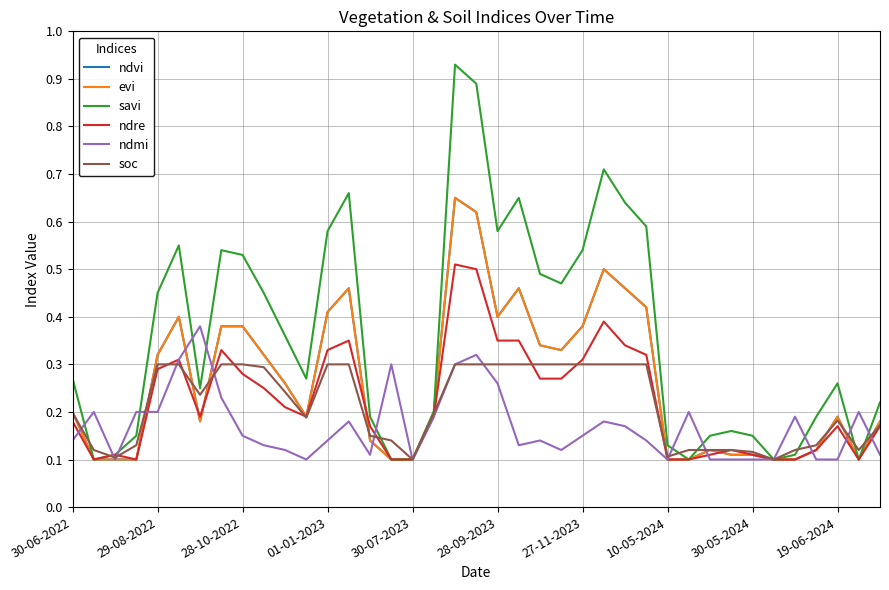

Which series has the largest total across all categories?

savi